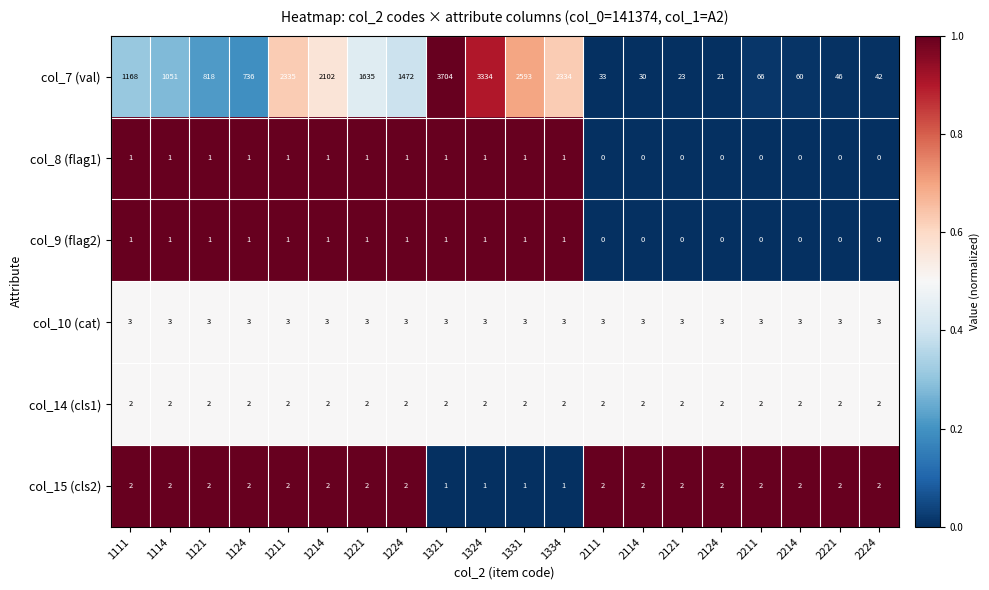

What is the sum of the col_7 (val) values at 1334 and 1114?

3385